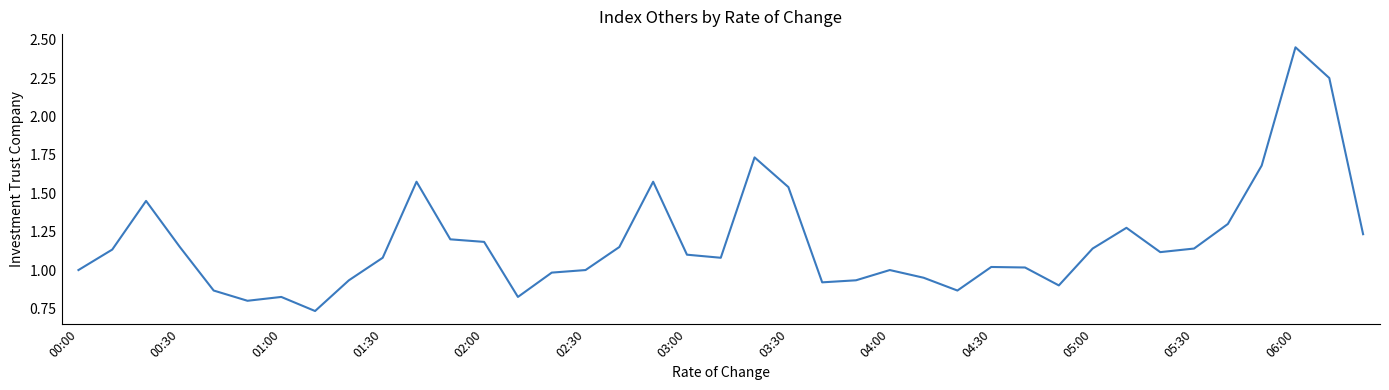

At which category does the chart reach its peak across all series?

06:00